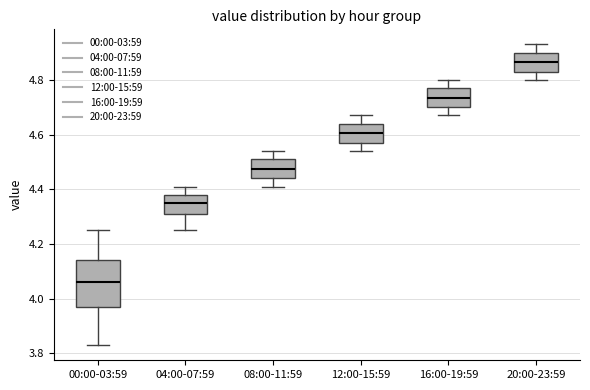

Which box's median line is the lowest?

00:00-03:59